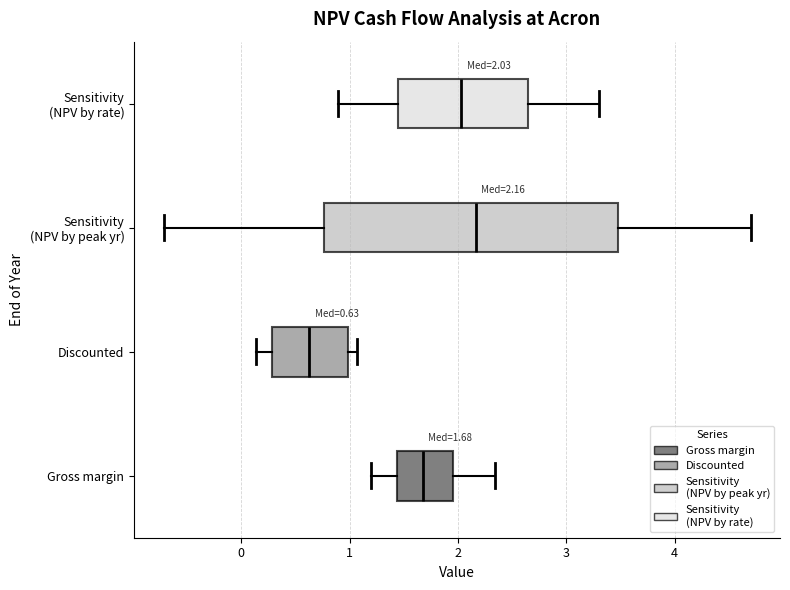

Which box is the widest, from its left edge to its right edge?

Sensitivity (NPV by peak yr)